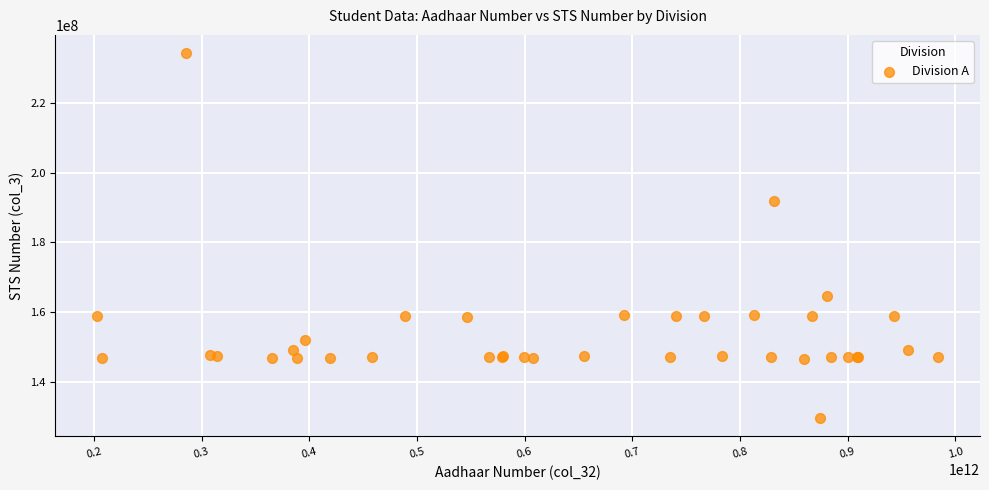

What Y value in the scatter plot is closest to 181948949?

191845117